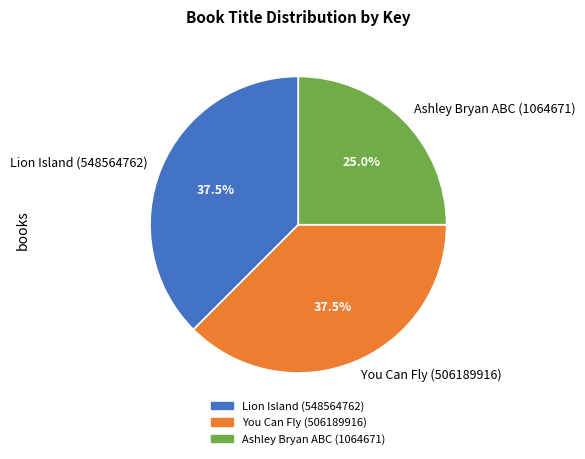

Between Lion Island (548564762) and Ashley Bryan ABC (1064671), which is larger?

Lion Island (548564762)